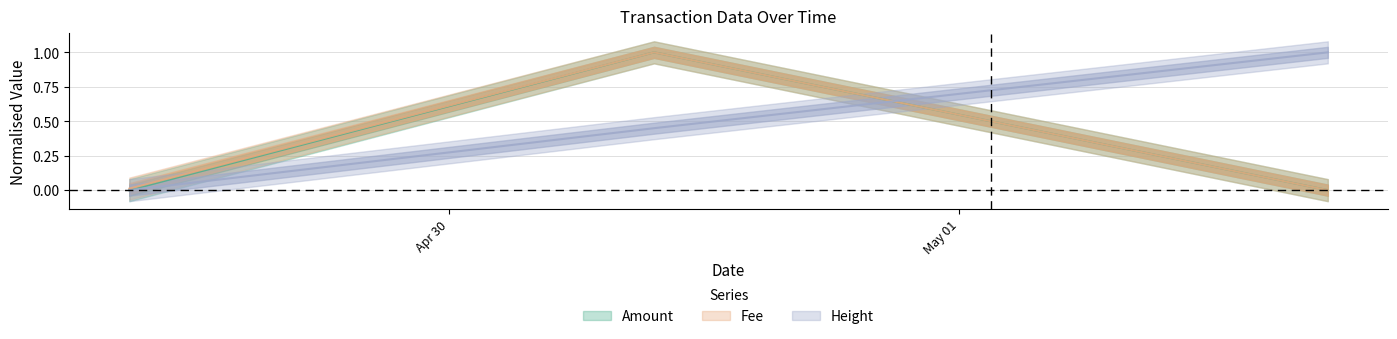

Reading right to left, extract all data points from this chart.

Amount: 2021-05-01 17:20:05=0.0	2021-04-30 09:37:54=1.0	2021-04-29 08:56:36=0.0
Fee: 2021-05-01 17:20:05=0.0	2021-04-30 09:37:54=1.0	2021-04-29 08:56:36=0.0
Height: 2021-05-01 17:20:05=1.0	2021-04-30 09:37:54=0.4	2021-04-29 08:56:36=0.0